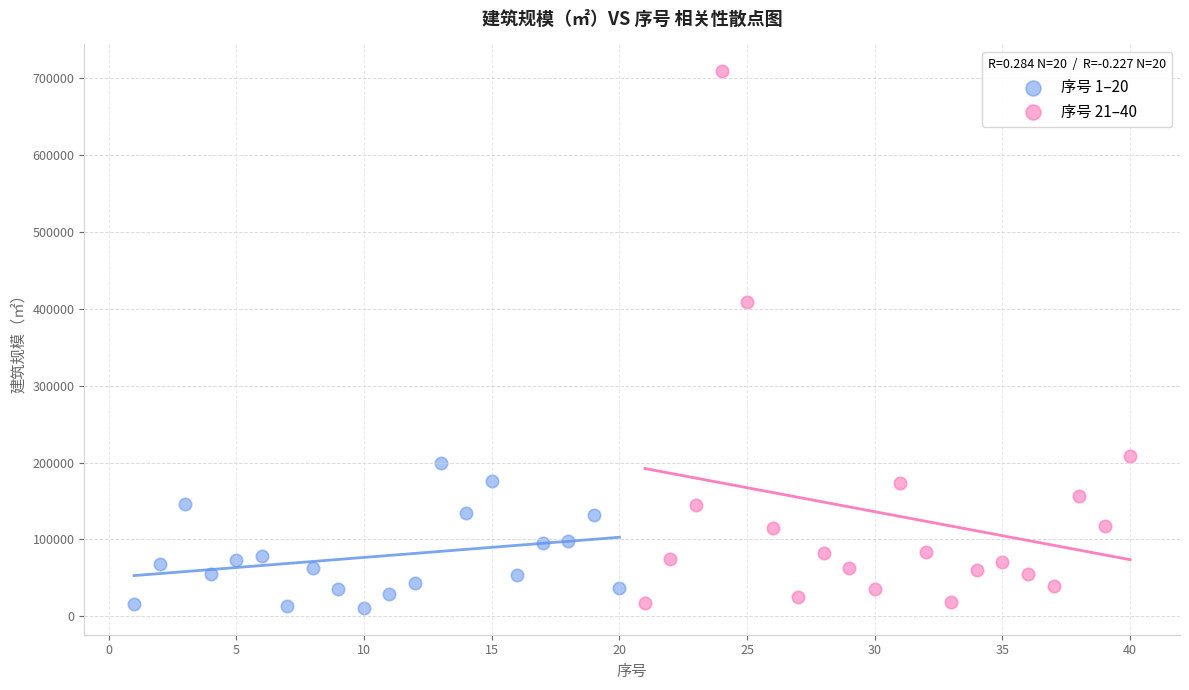

Which series reaches the maximum Y coordinate?

序号 21–40